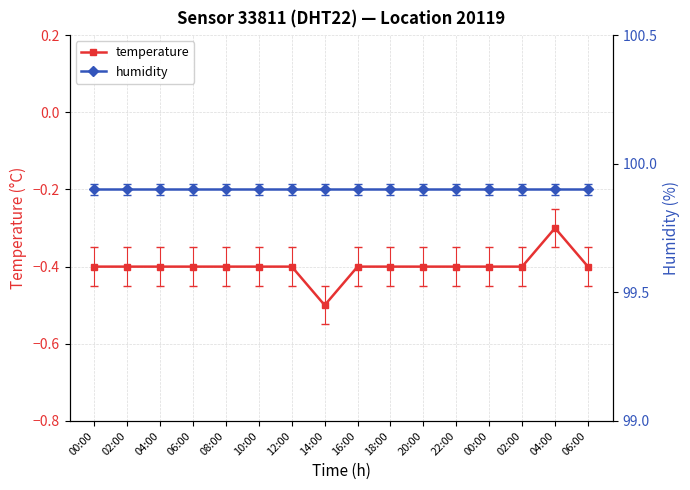

Count the number of categories in the chart.

16